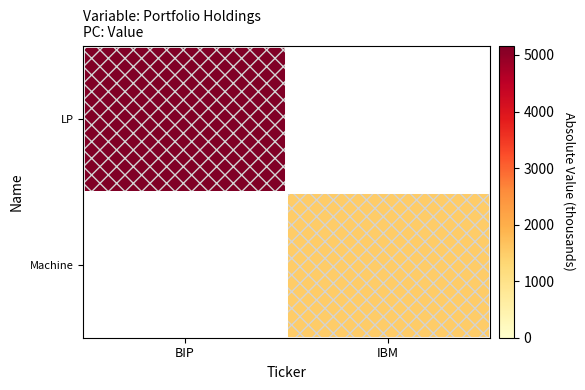

List the labels in order of LP value, smallest first.

BIP, IBM